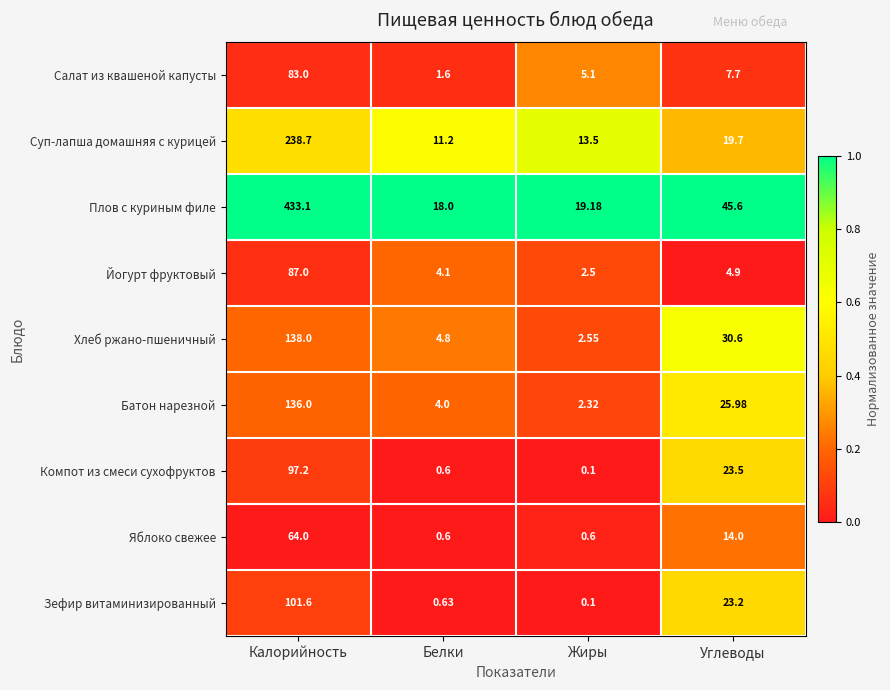

Is the value of Йогурт фруктовый at Жиры greater than the value of Батон нарезной at Калорийность?

No